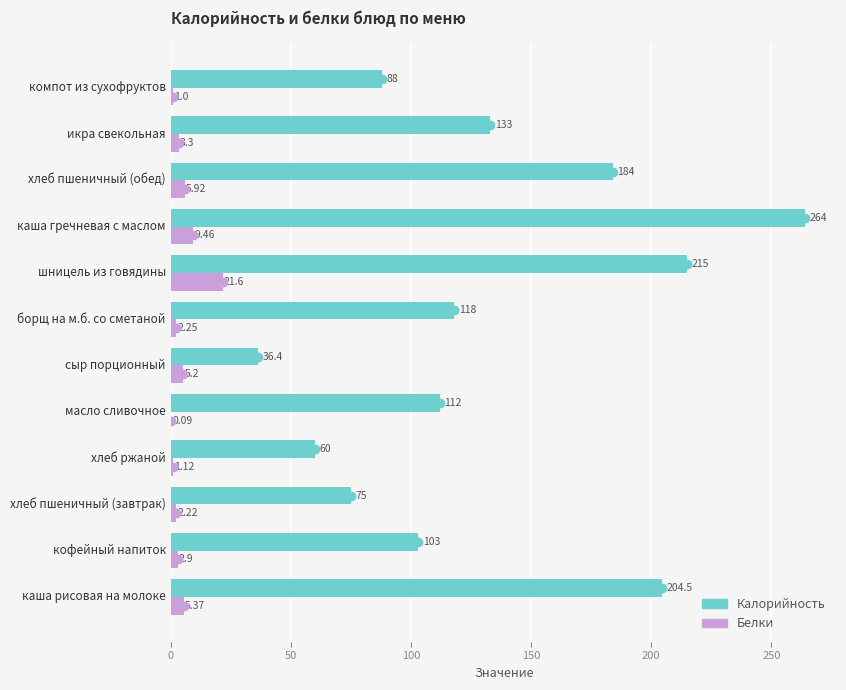

Which series has the largest total across all categories?

Калорийность